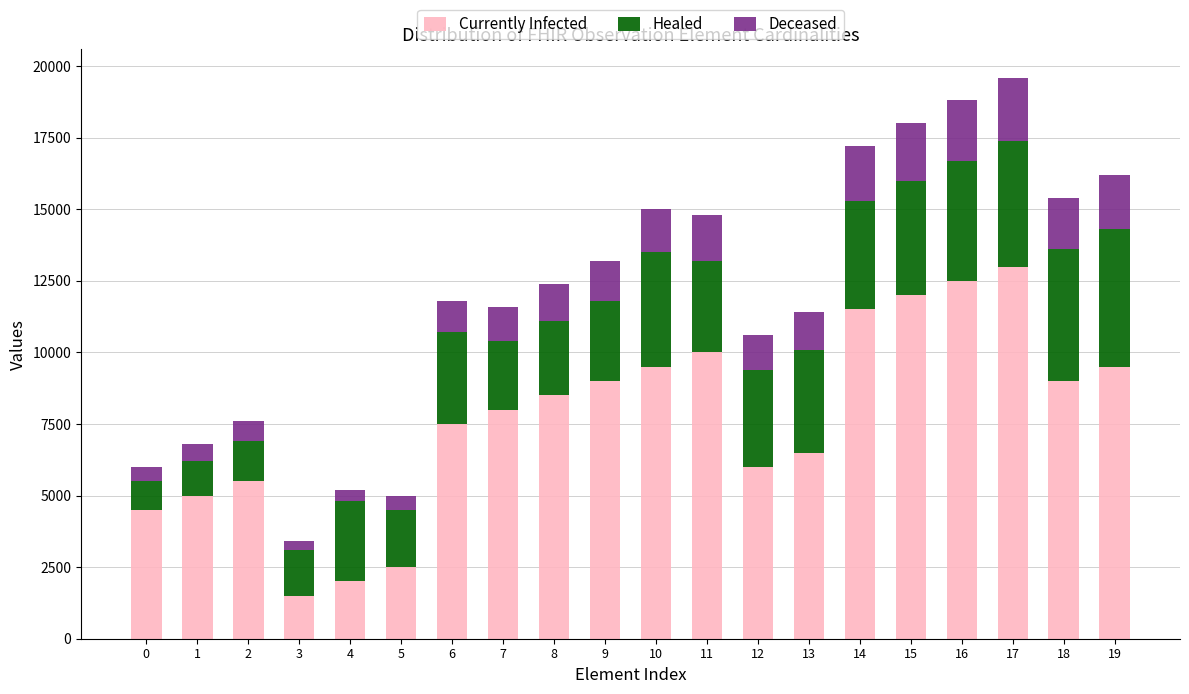

How many categories are shown in the chart?

20